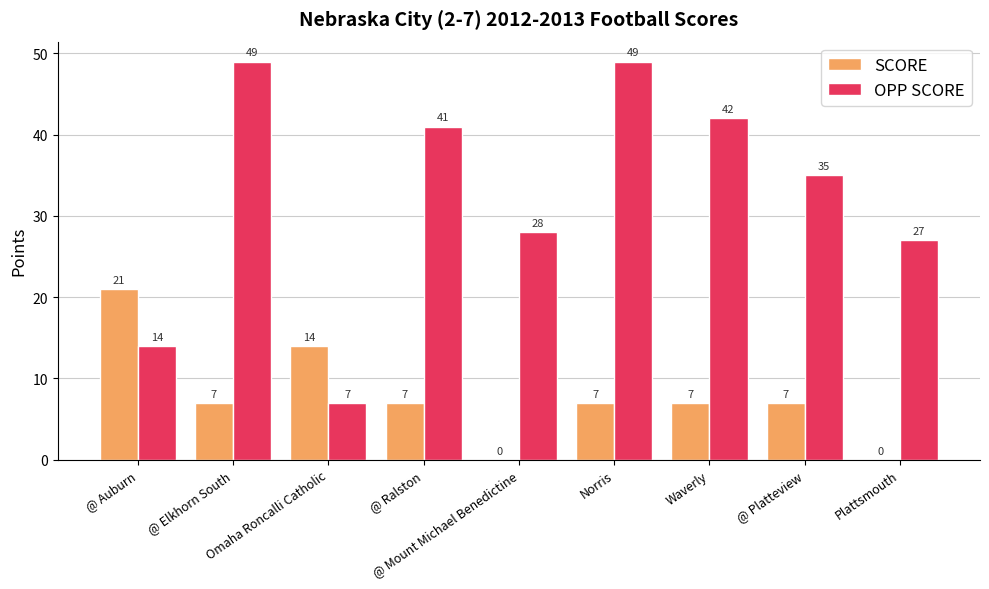

Reading left to right, transcribe all the data shown in this chart.

SCORE: @ Auburn=21	@ Elkhorn South=7	Omaha Roncalli Catholic=14	@ Ralston=7	@ Mount Michael Benedictine=0	Norris=7	Waverly=7	@ Platteview=7	Plattsmouth=0
OPP SCORE: @ Auburn=14	@ Elkhorn South=49	Omaha Roncalli Catholic=7	@ Ralston=41	@ Mount Michael Benedictine=28	Norris=49	Waverly=42	@ Platteview=35	Plattsmouth=27